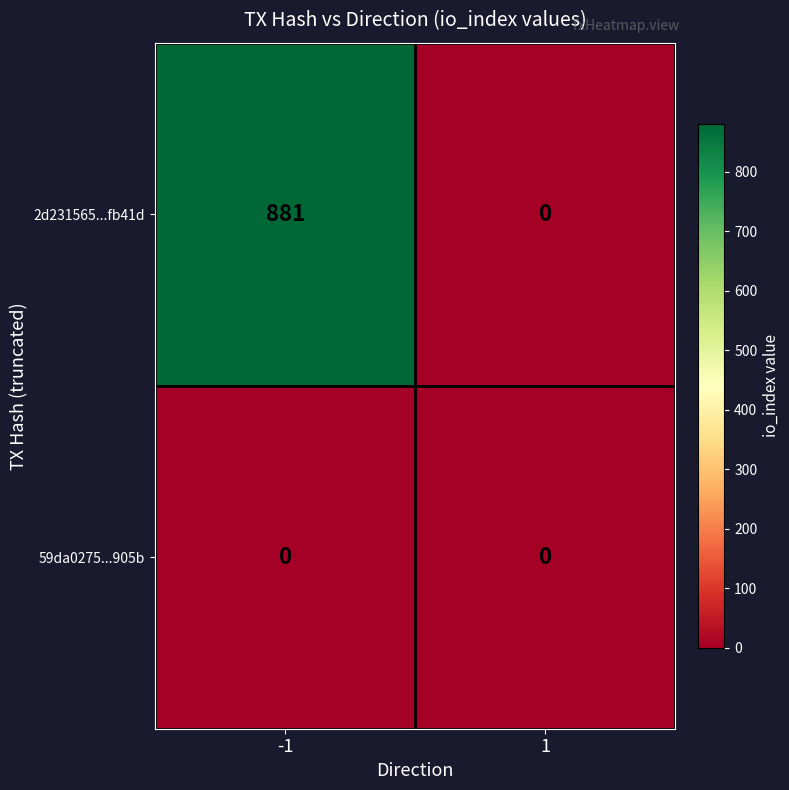

What is the total value across all series at -1?

881